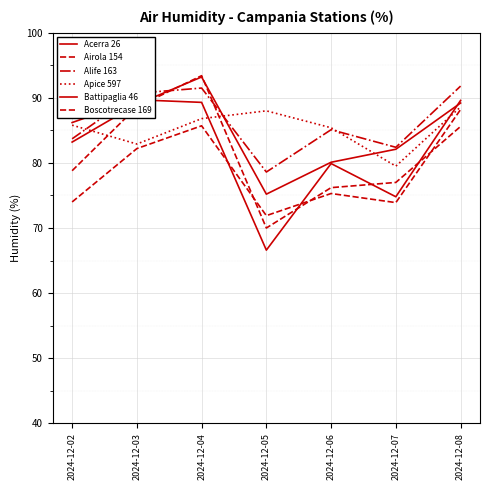

How many series are shown in this chart?

6